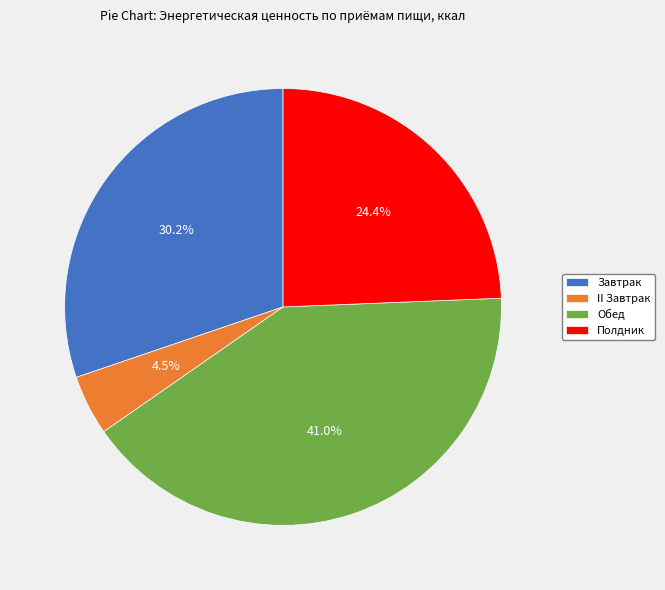

To the nearest percent, what percentage of the pie is Полдник?

24%